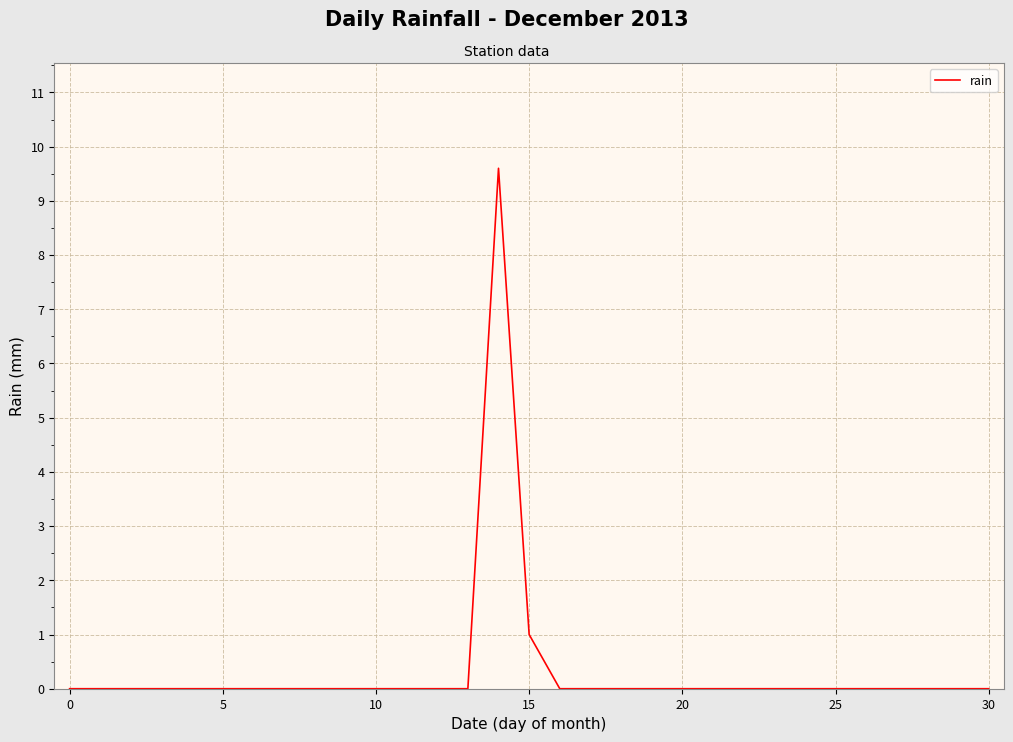

Count the number of data series in this chart.

1